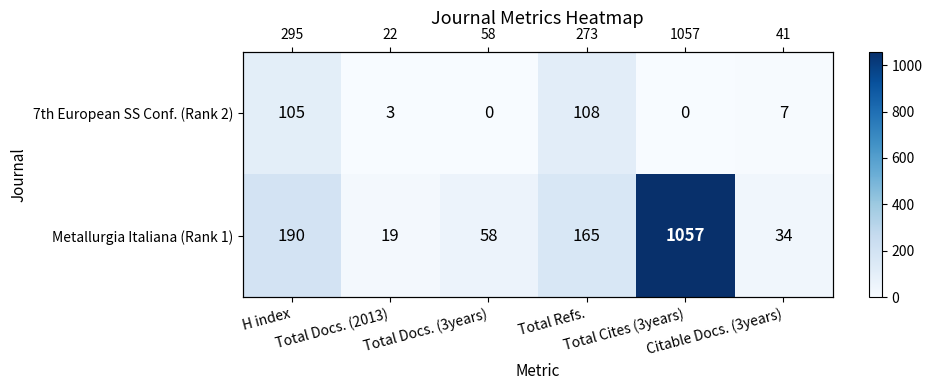

Count the number of data series in this chart.

2